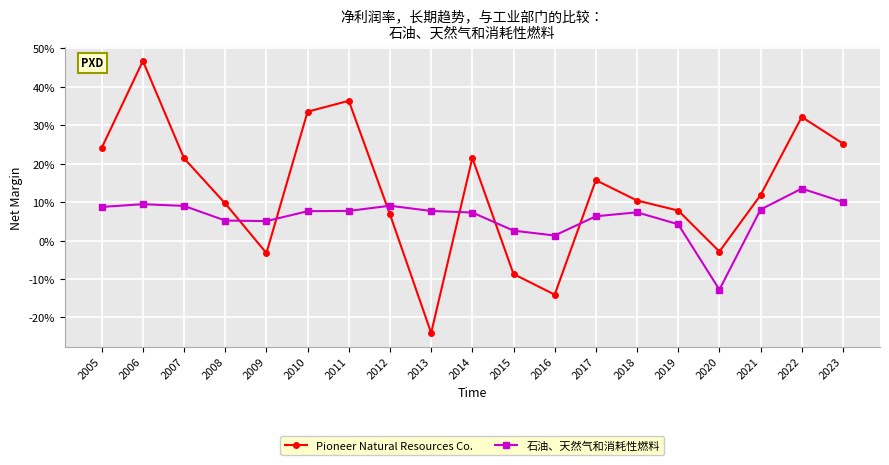

Is this an area chart (filled region under the line)?

No